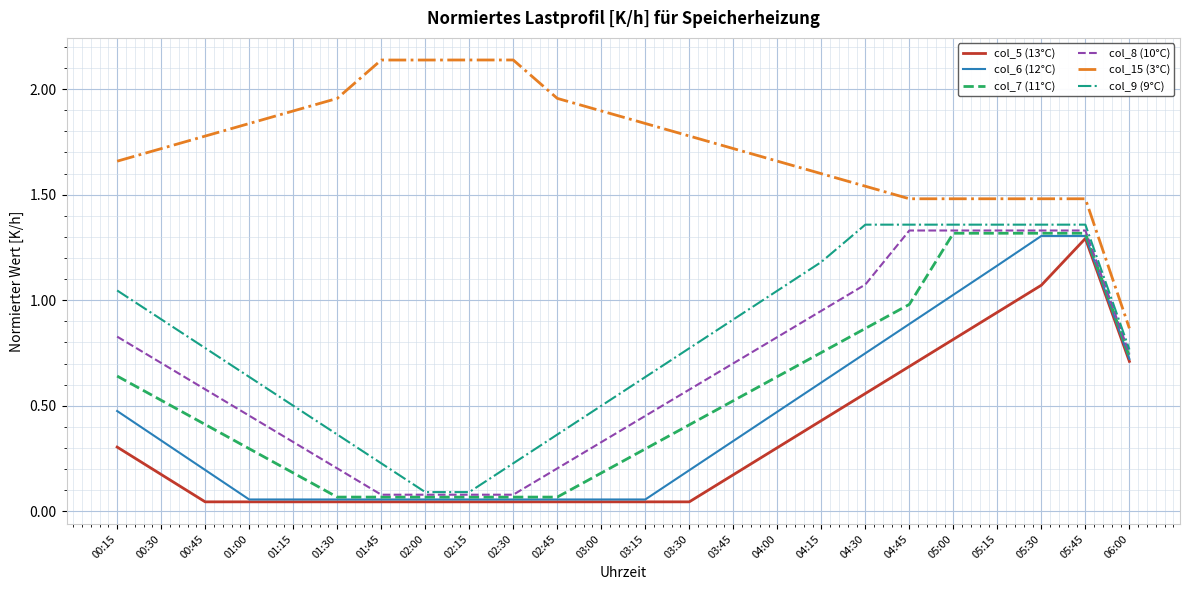

What position from the right is 04:30?

7